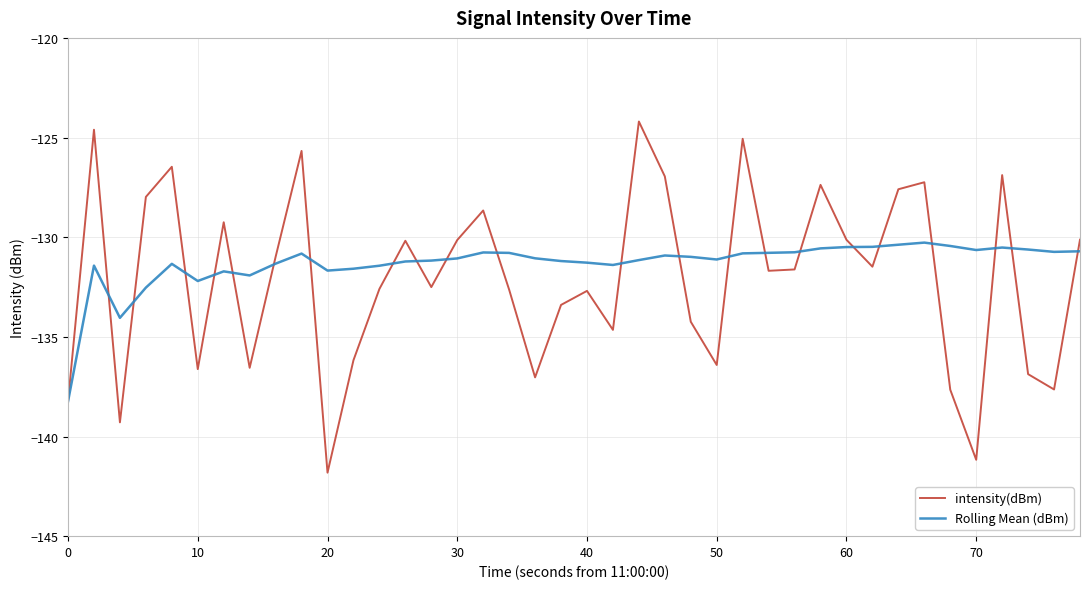

Rank the series by their maximum value, from highest to lowest.

intensity(dBm), Rolling Mean (dBm)